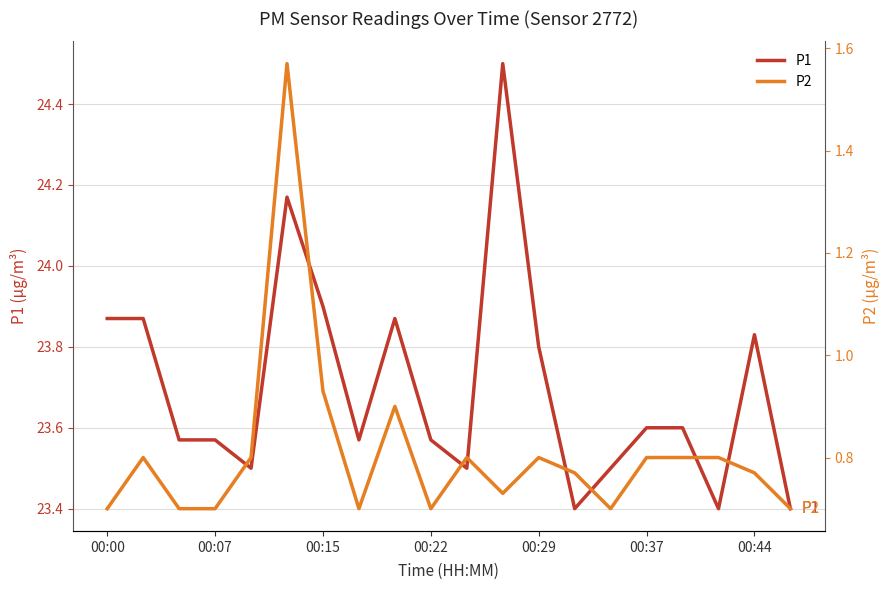

True or false: P2 and P1 intersect in this chart.

False